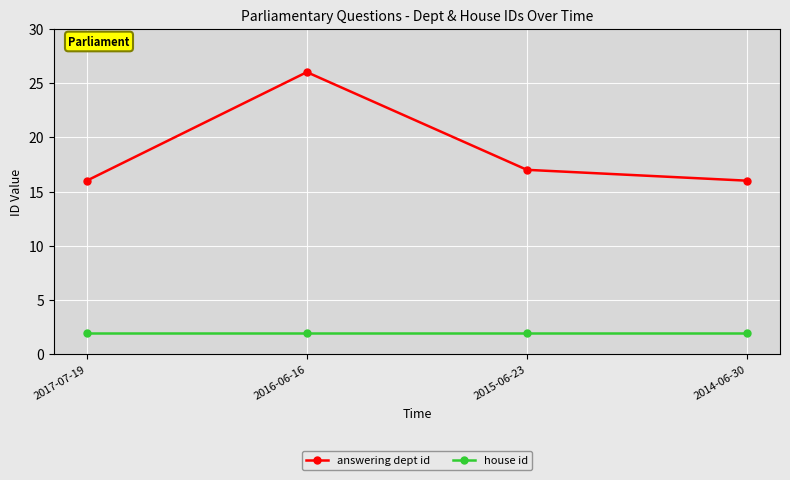

What is the label of the 4th point from the right?

2017-07-19